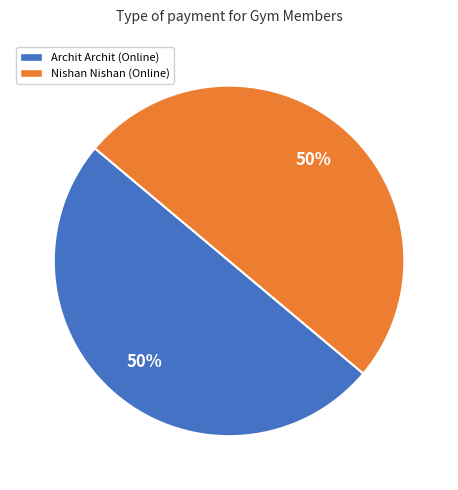

Is it true that Archit Archit (Online) is 50% of the pie?

True